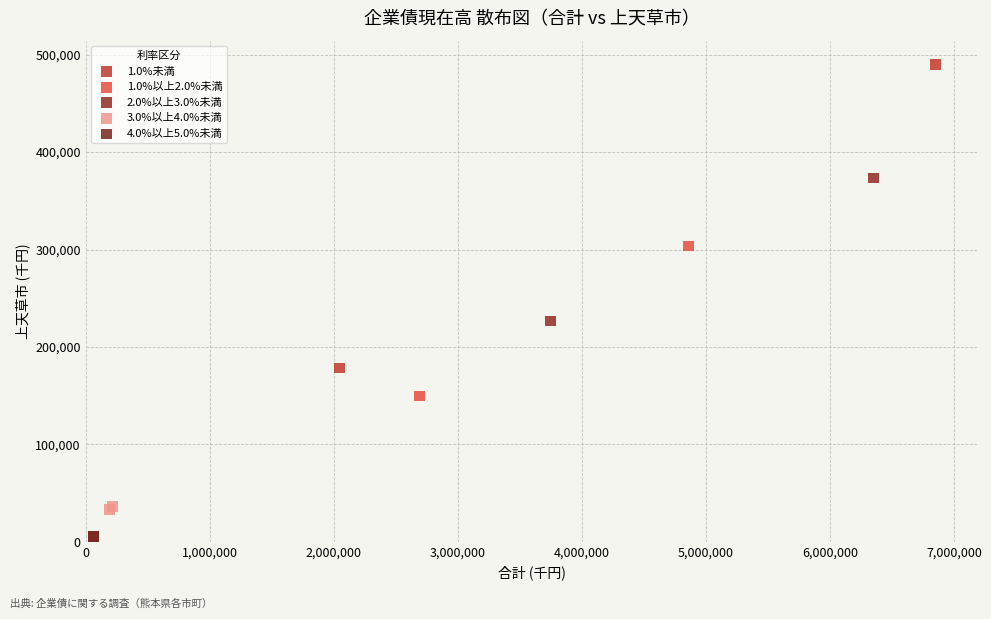

What are all the series names shown in the legend?

1.0%未満, 1.0%以上2.0%未満, 2.0%以上3.0%未満, 3.0%以上4.0%未満, 4.0%以上5.0%未満